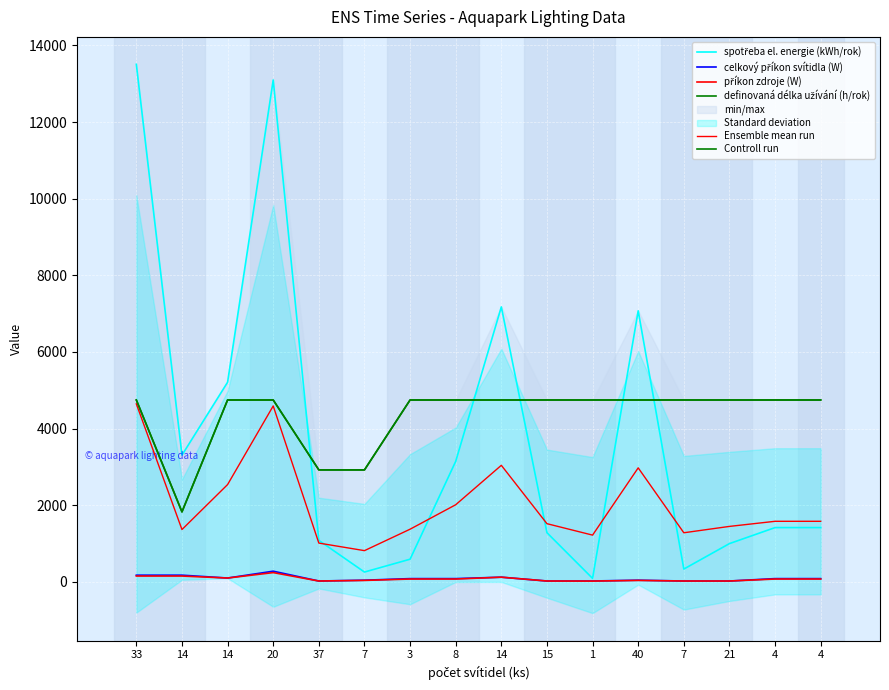

Where do Ensemble mean run and spotřeba el. energie (kWh/rok) first cross each other?

37 and 7